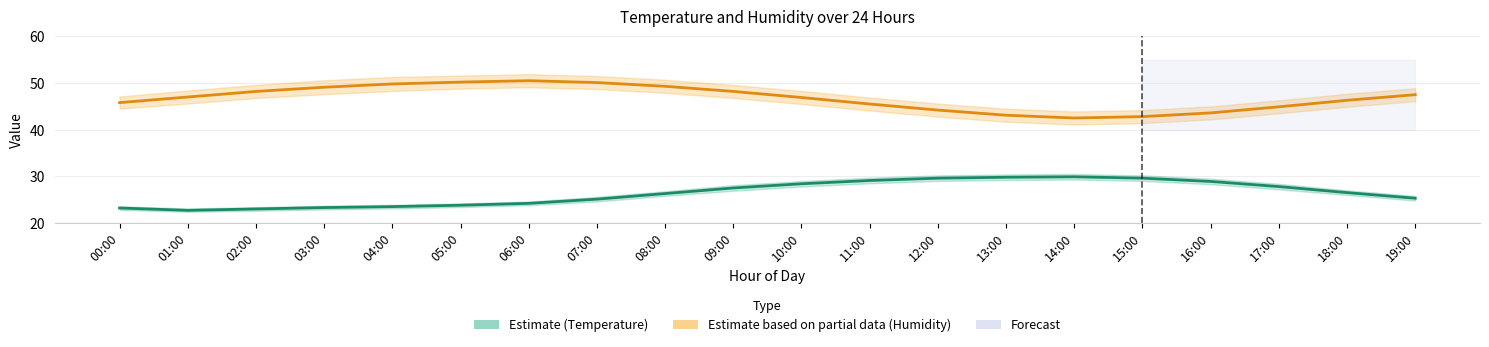

The Humidity Estimate (partial) series shows 75.5 at 02:00. True or false?

False